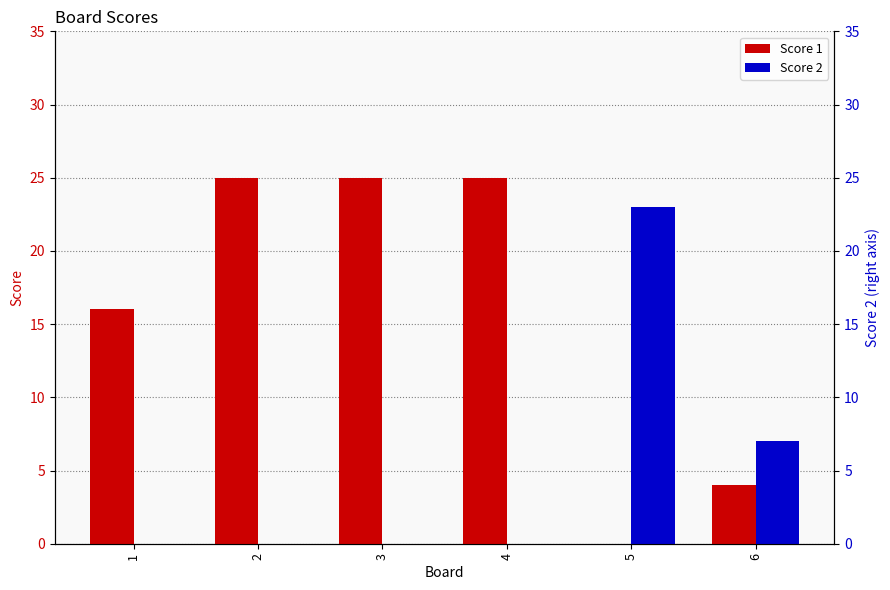

Reading left to right, list all the values displayed in this chart.

Score 1: 16	25	25	25	0	4
Score 2: 0	0	0	0	23	7